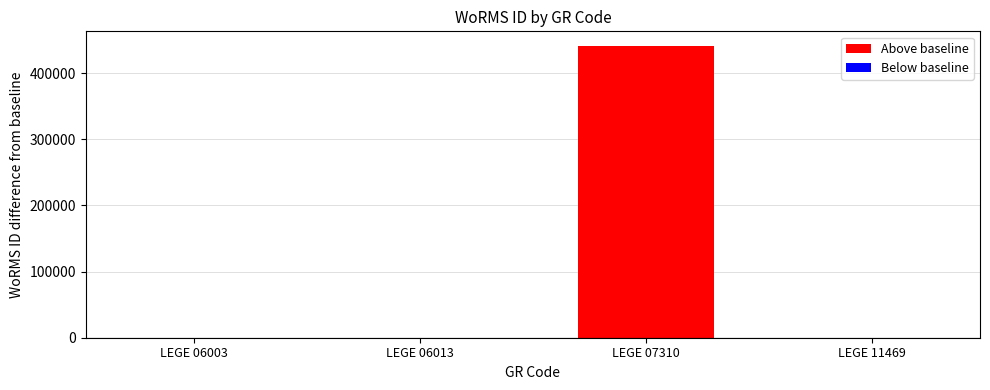

What is the greatest value displayed?

441146